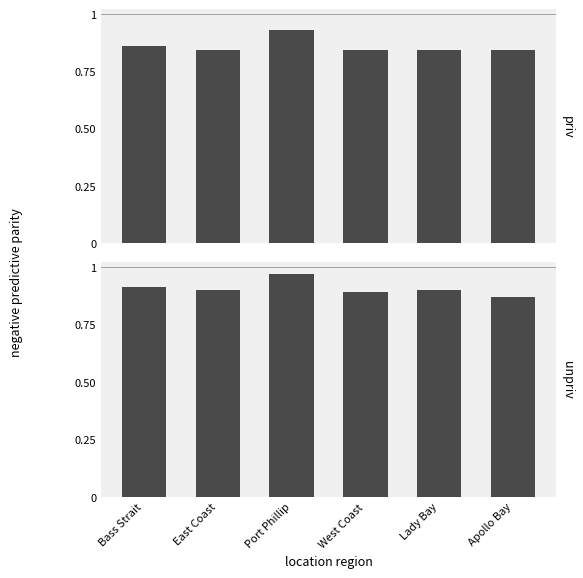

Where is priv nearest to the value 0?

East Coast